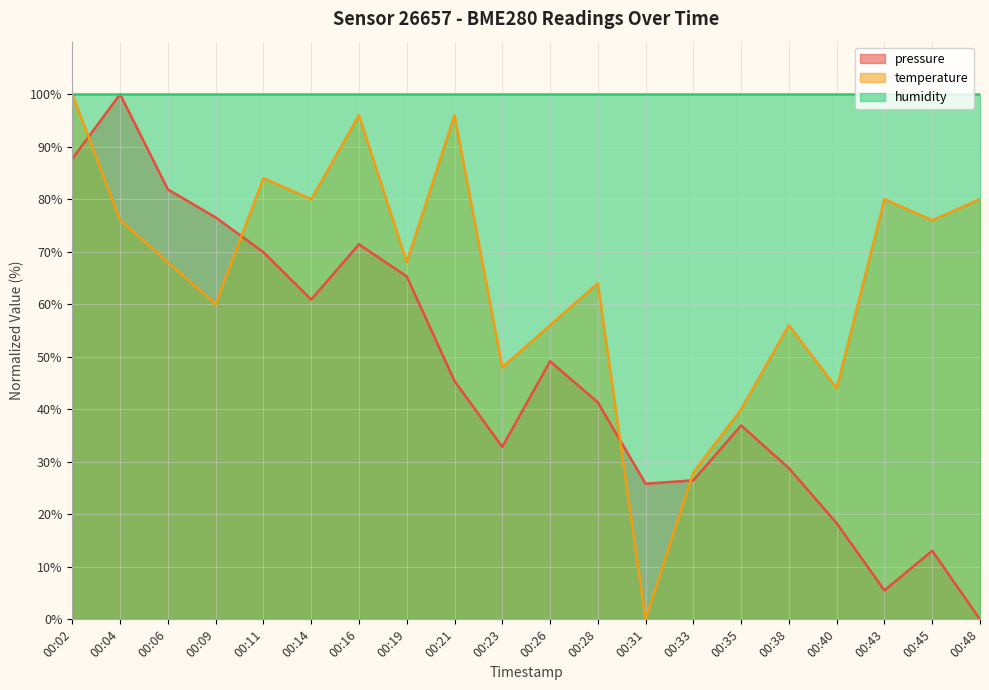

What is the total value across all series at 00:09?

236.5